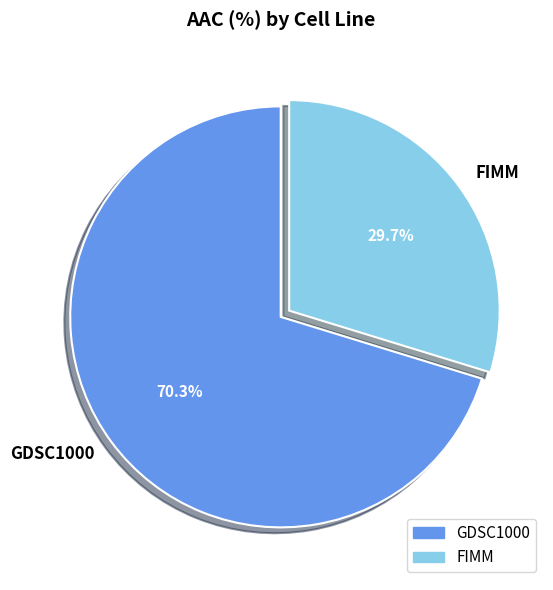

To the nearest percent, what percentage of the pie is FIMM?

30%